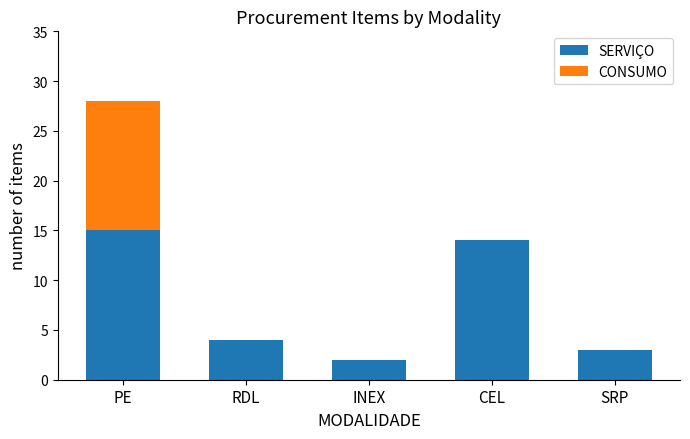

True or false: SERVIÇO has a value of 20 at PE.

False